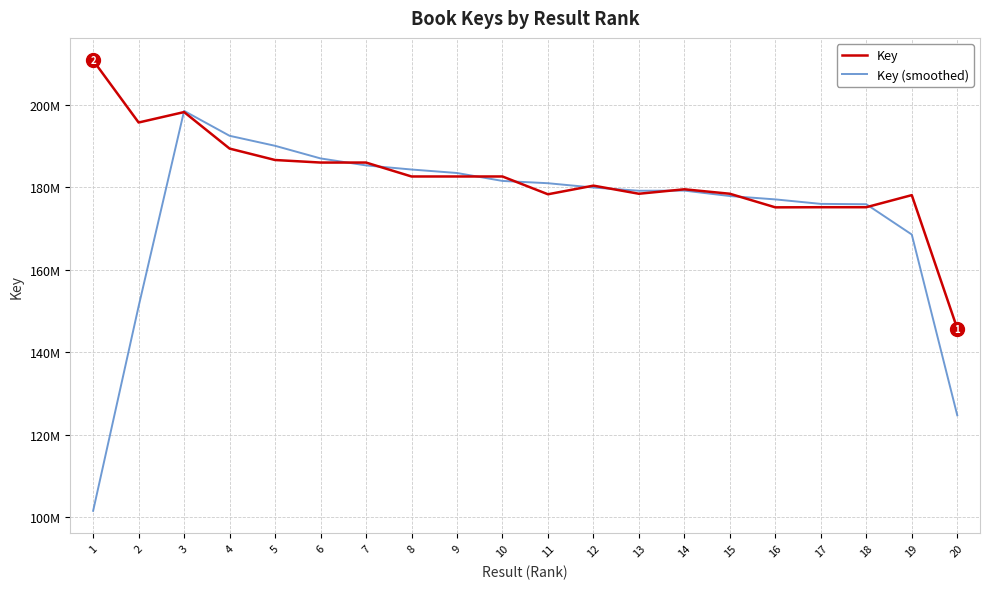

Does the chart have visible grid lines?

Yes